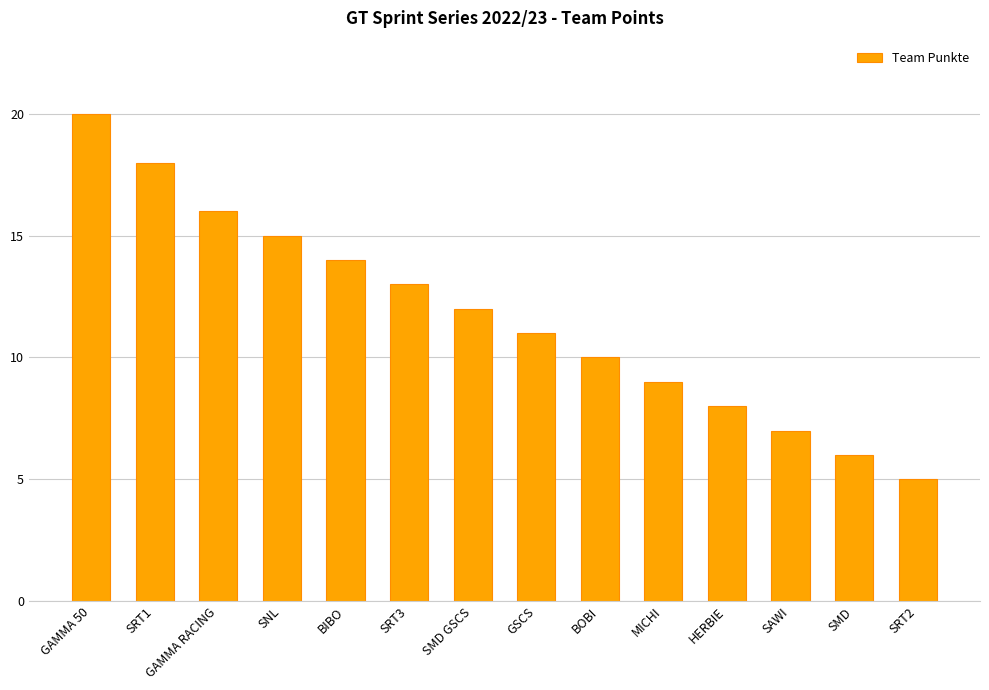

What is the difference between the second highest and minimum values?

13